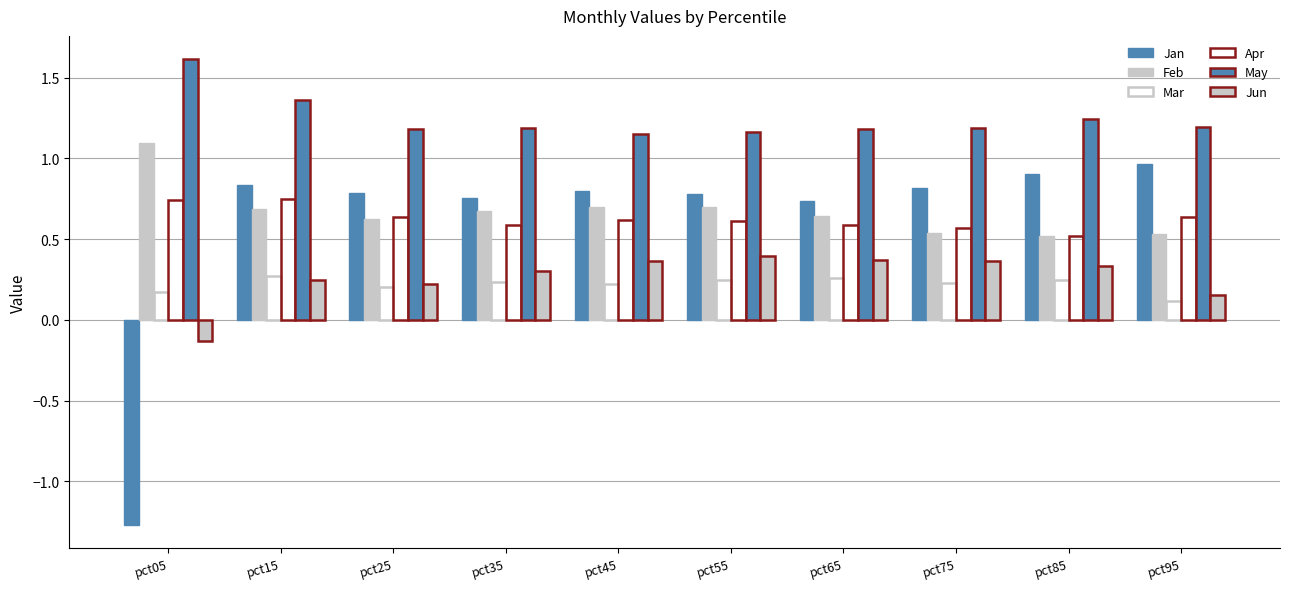

What is the sum of all Jun values?

2.6